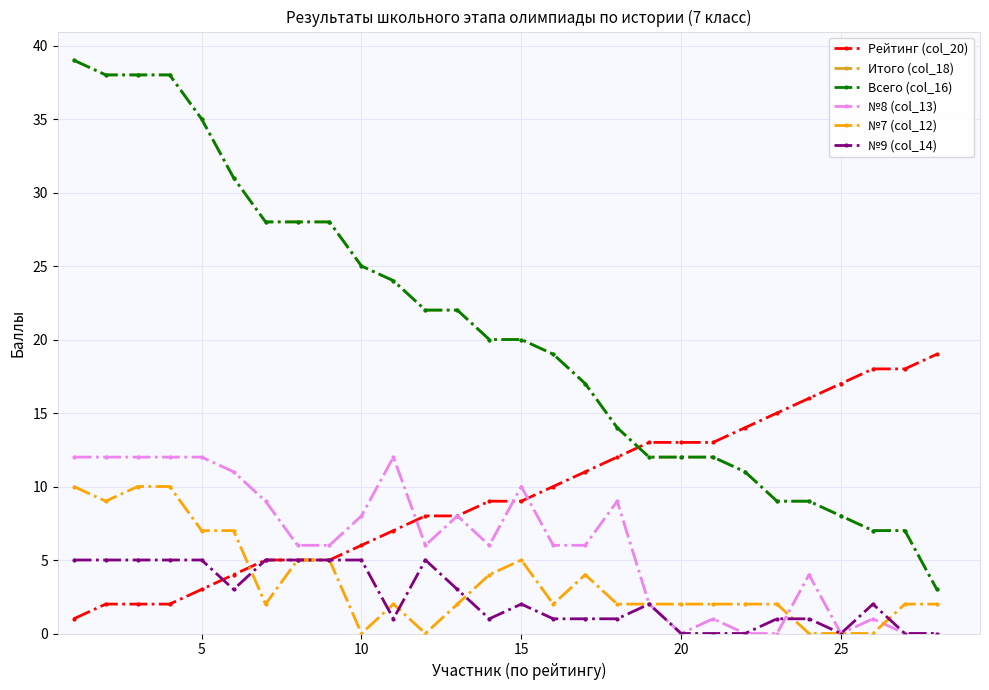

Rank the series by their maximum value, from lowest to highest.

№9 (col_14), №7 (col_12), №8 (col_13), Рейтинг (col_20), Итого (col_18), Всего (col_16)